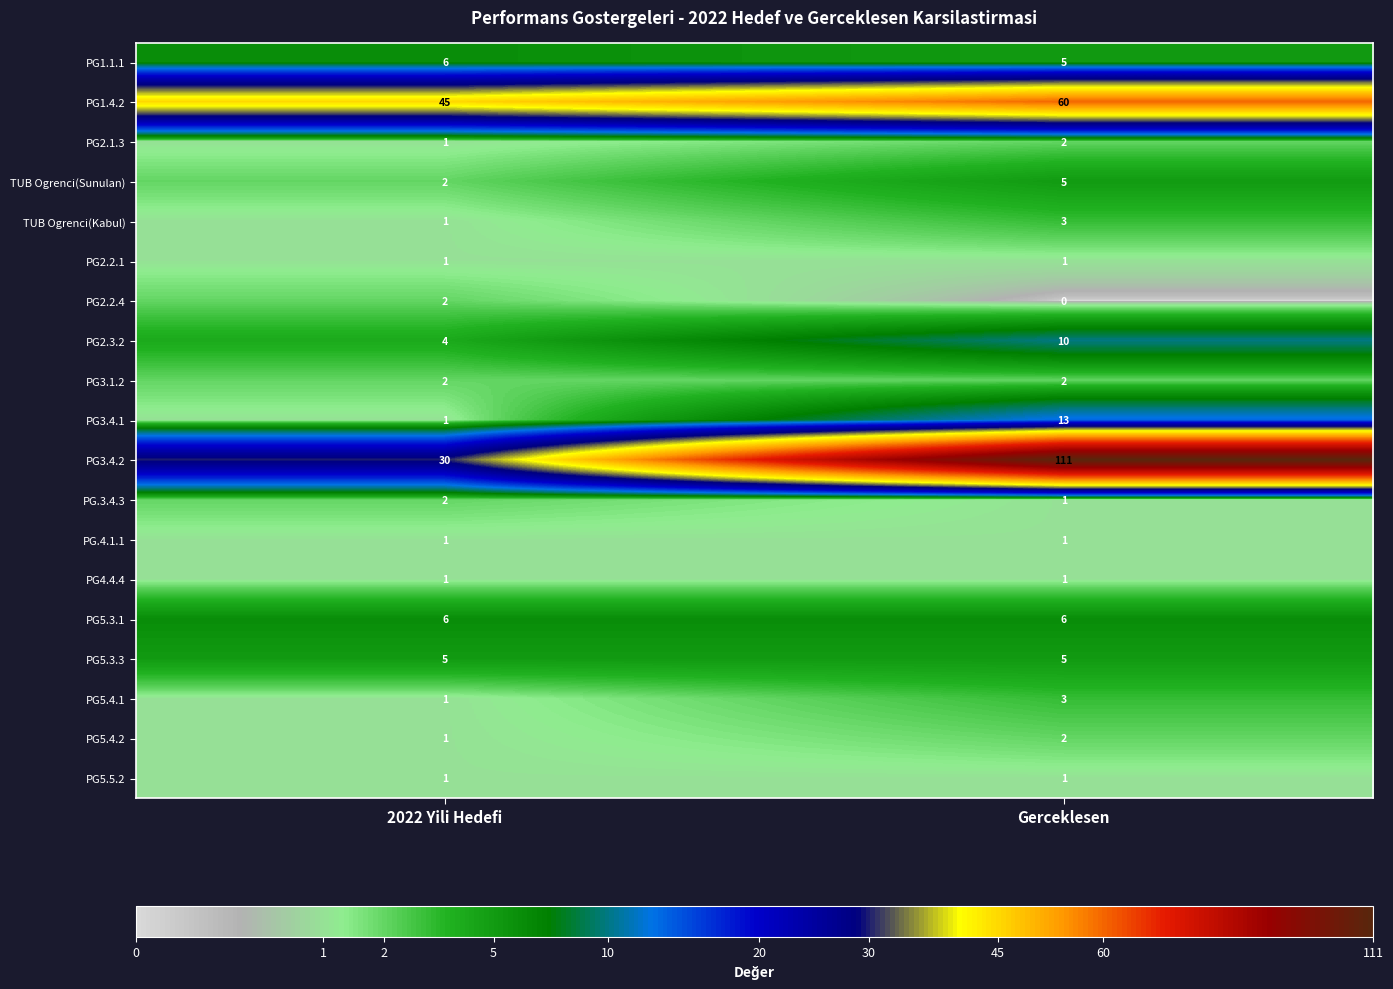

Which series has the largest total across all categories?

PG3.4.2